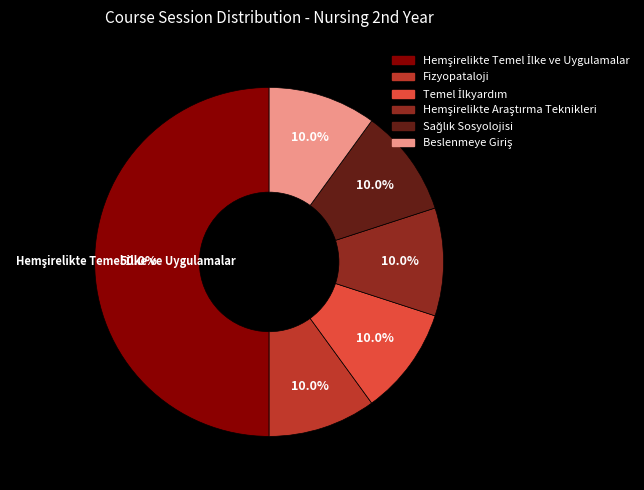

How many segments does this pie chart have?

6